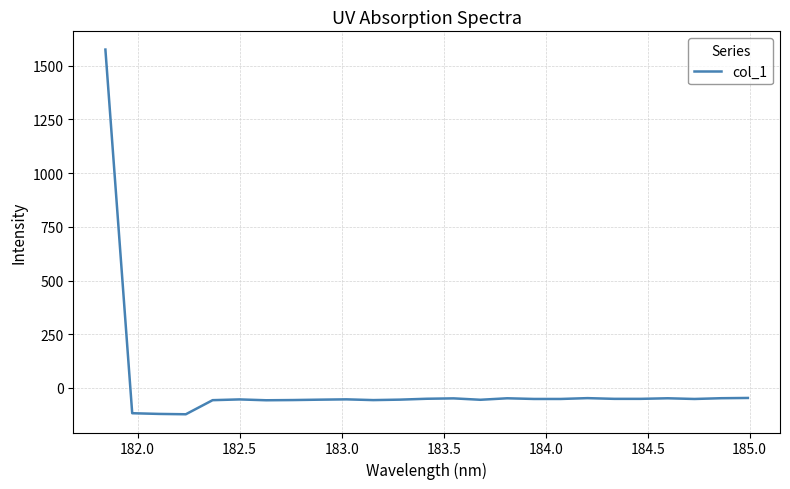

What is the minimum value shown in the chart?

-122.8